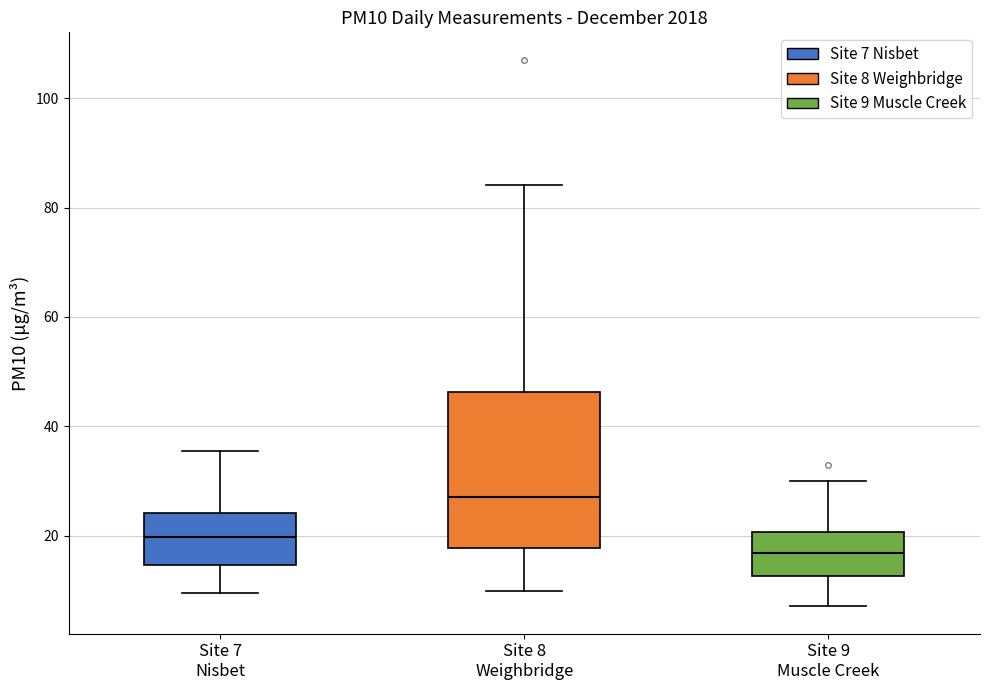

Reading left to right, transcribe this box plot: for each box, give where its median line is, the range the box spans, and where its two whiskers end, as read against the y-axis. The values are not printed on the chart, so give them approximately, as read against the axis.

Site 7 Nisbet: median 20, box 14 to 24, whiskers 10 to 36
Site 8 Weighbridge: median 28, box 18 to 46, whiskers 10 to 84
Site 9 Muscle Creek: median 16, box 12 to 20, whiskers 8 to 30